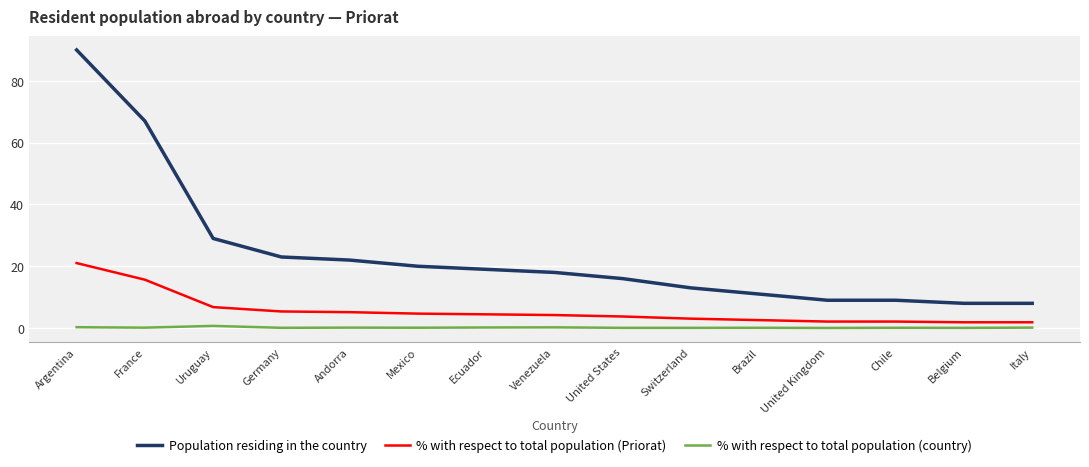

List the series in order of their peak value, lowest first.

% with respect to total population (country), % with respect to total population (Priorat), Population residing in the country